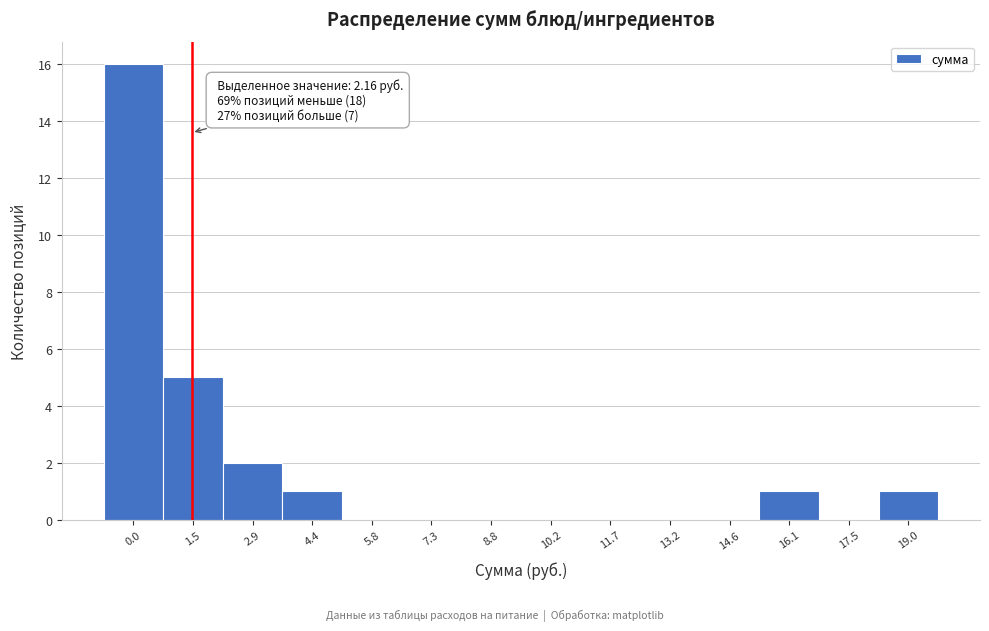

Reading left to right, list all the values displayed in this chart.

0.0=16	1.5=5	2.9=2	4.4=1	5.8=0	7.3=0	8.8=0	10.2=0	11.7=0	13.2=0	14.6=0	16.1=1	17.5=0	19.0=1